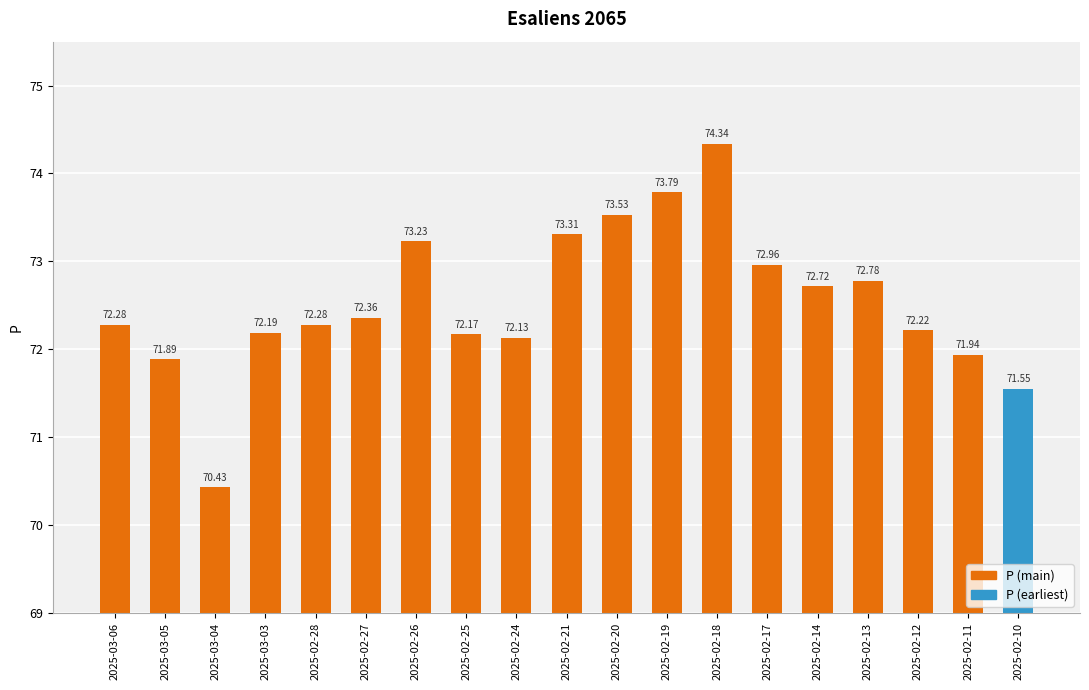

What position from the right is 2025-02-25?

12